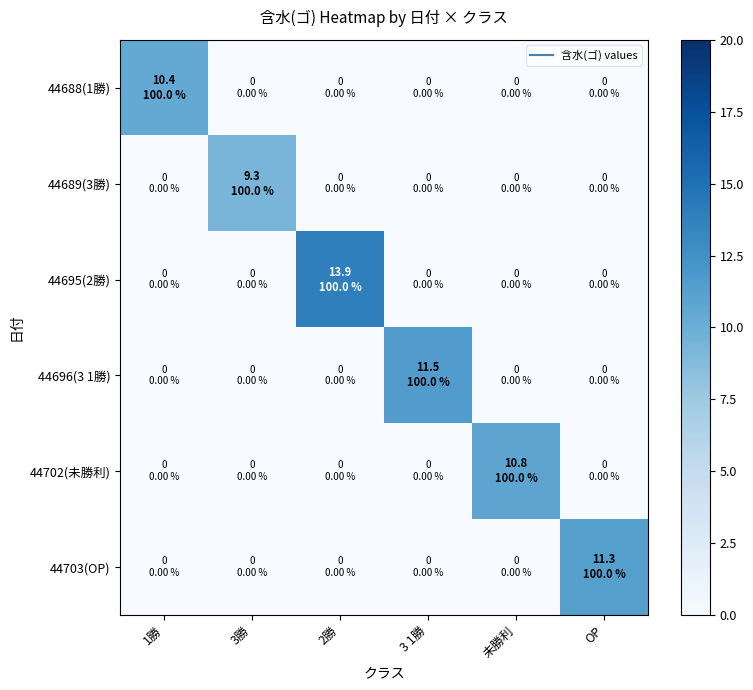

Reading right to left, list all the values displayed in this chart.

44688(1勝): OP=0.0	未勝利=0.0	3 1勝=0.0	2勝=0.0	3勝=0.0	1勝=10.4
44689(3勝): OP=0.0	未勝利=0.0	3 1勝=0.0	2勝=0.0	3勝=9.3	1勝=0.0
44695(2勝): OP=0.0	未勝利=0.0	3 1勝=0.0	2勝=13.9	3勝=0.0	1勝=0.0
44696(3 1勝): OP=0.0	未勝利=0.0	3 1勝=11.5	2勝=0.0	3勝=0.0	1勝=0.0
44702(未勝利): OP=0.0	未勝利=10.8	3 1勝=0.0	2勝=0.0	3勝=0.0	1勝=0.0
44703(OP): OP=11.3	未勝利=0.0	3 1勝=0.0	2勝=0.0	3勝=0.0	1勝=0.0